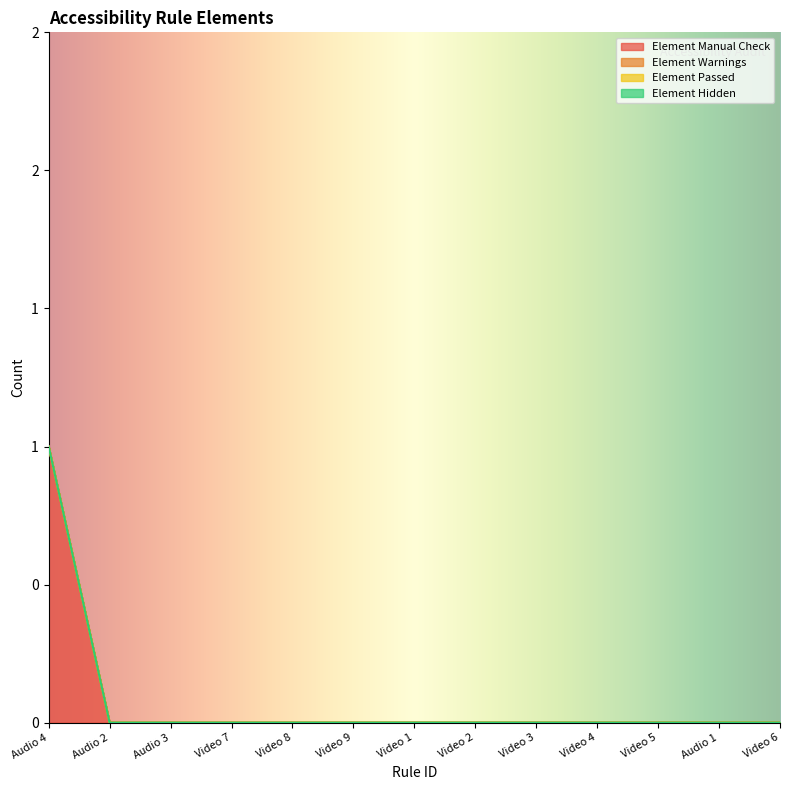

True or false: Element Hidden has more than 0 interior local peaks.

False